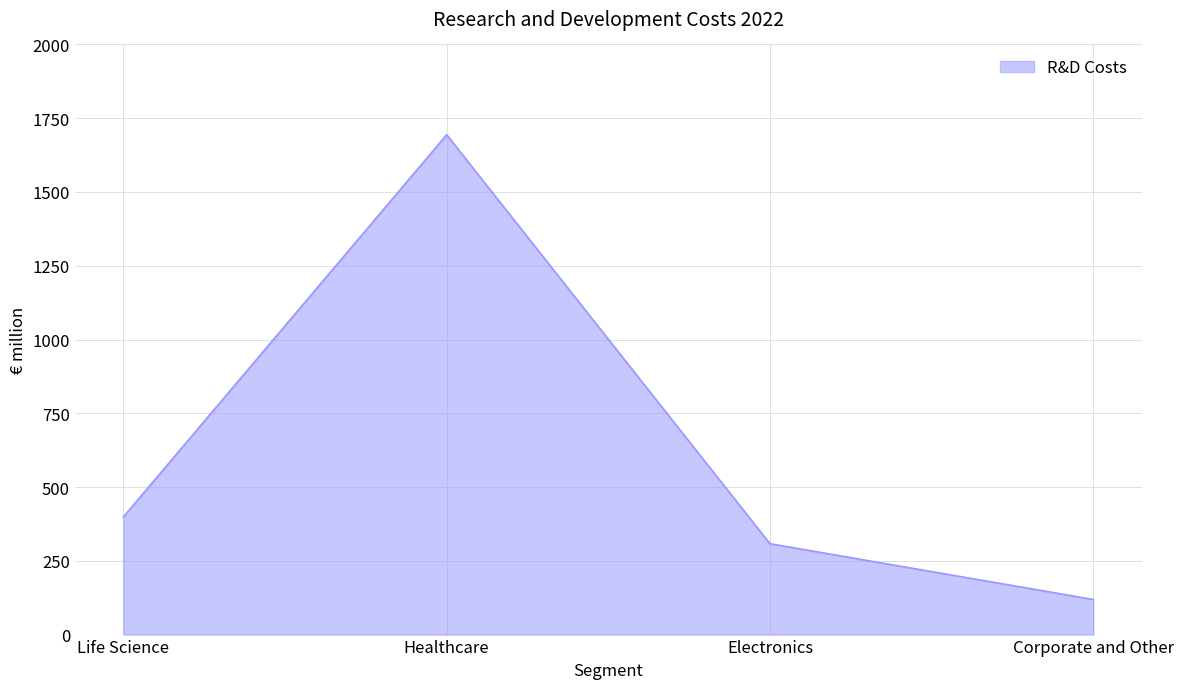

True or false: the data shows 2843 at Healthcare.

False